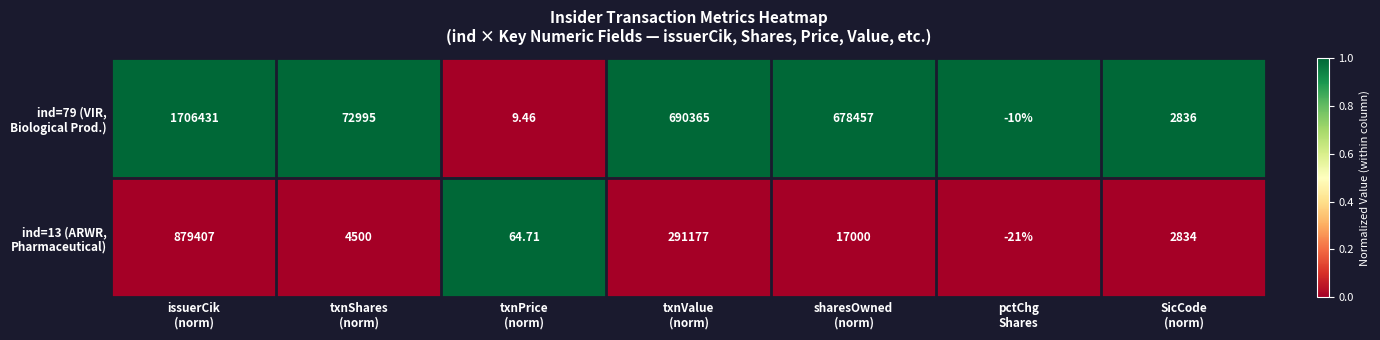

Count the number of data series in this chart.

2